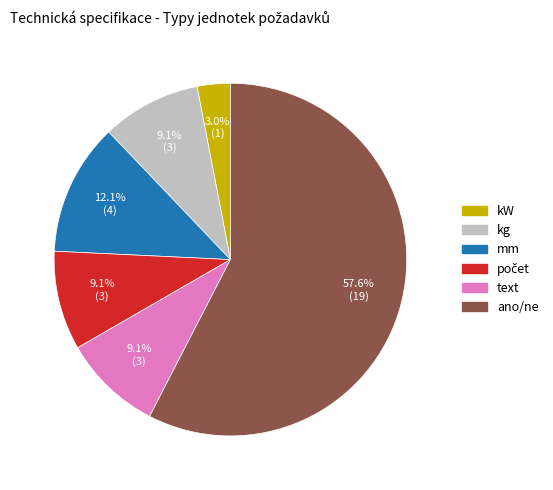

The mm slice represents 3% of the pie. True or false?

False